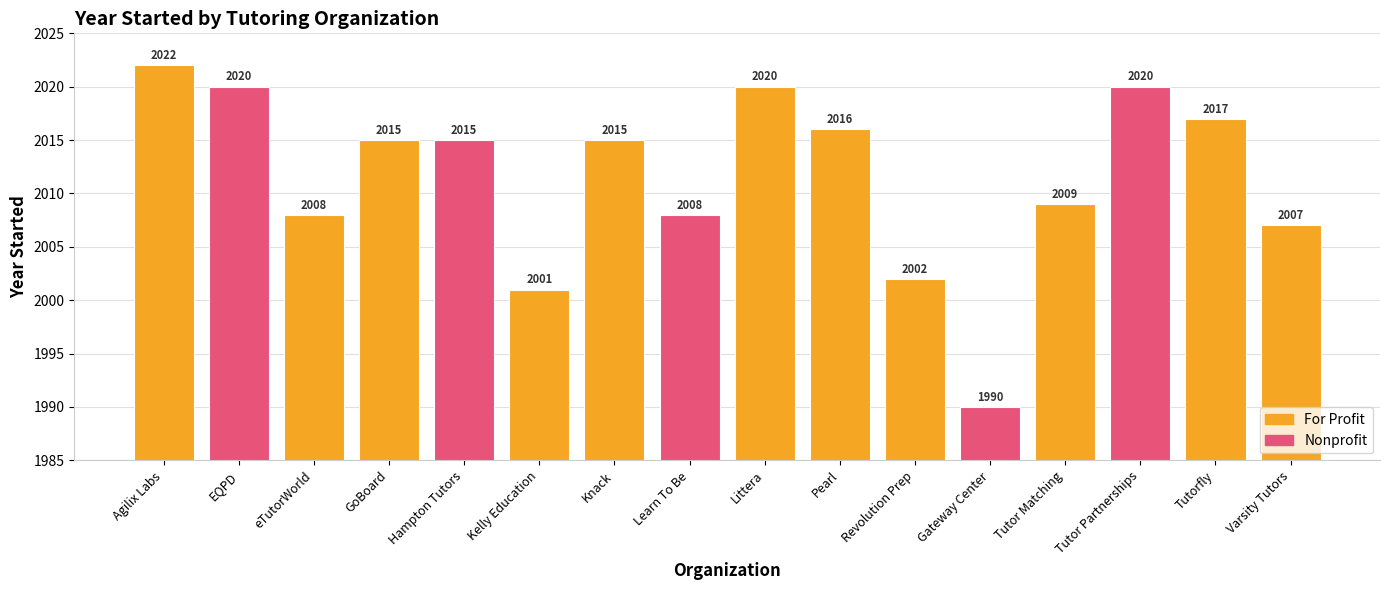

What is the label of the 8th bar from the right?

Littera